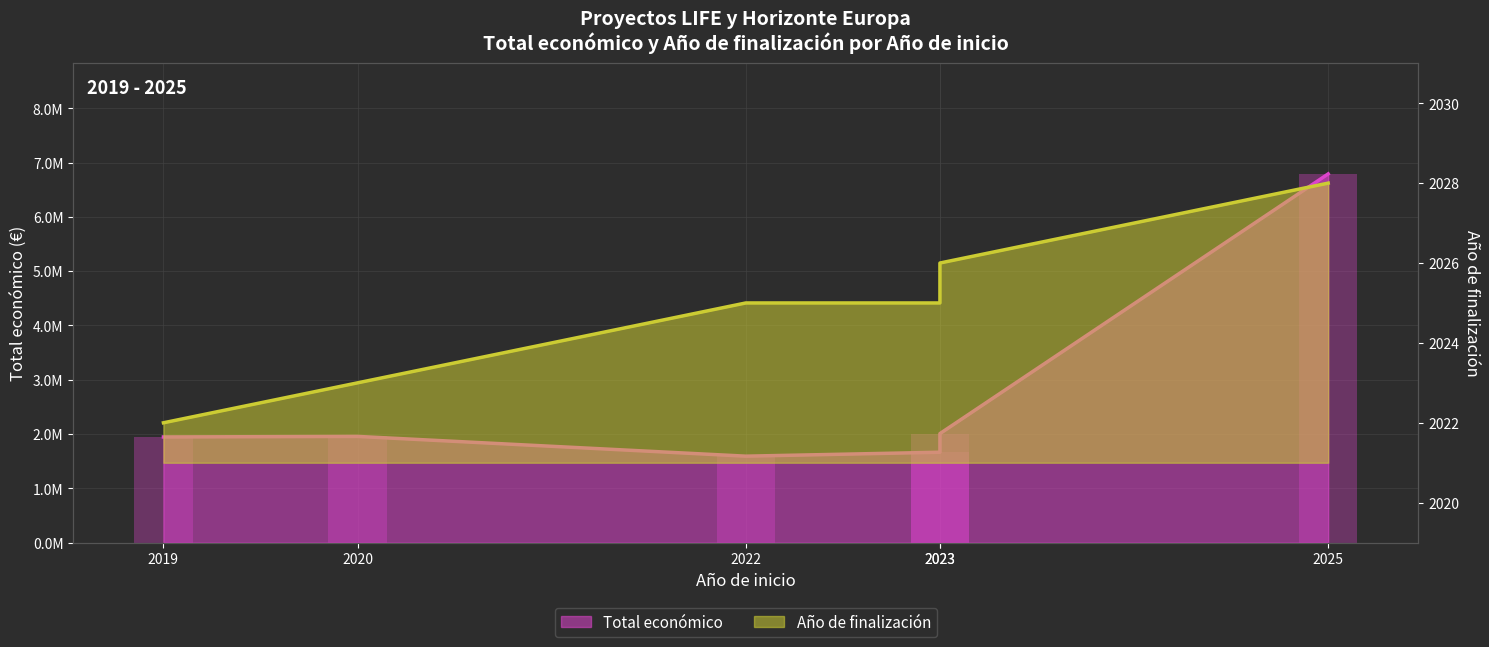

The chart shows a value of 2007637 at 2023. True or false?

True